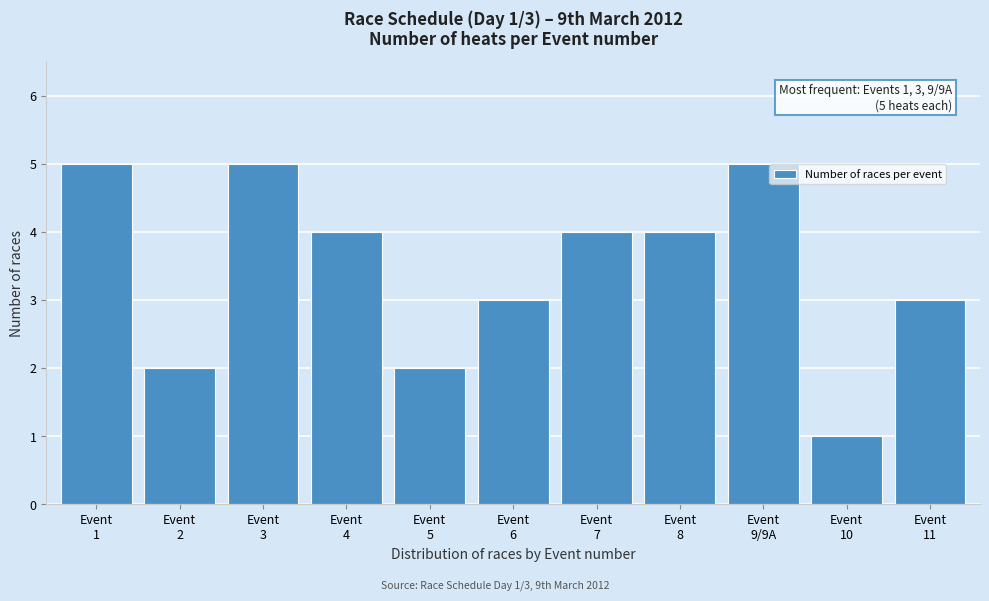

Reading right to left, transcribe all the data shown in this chart.

3	1	5	4	4	3	2	4	5	2	5